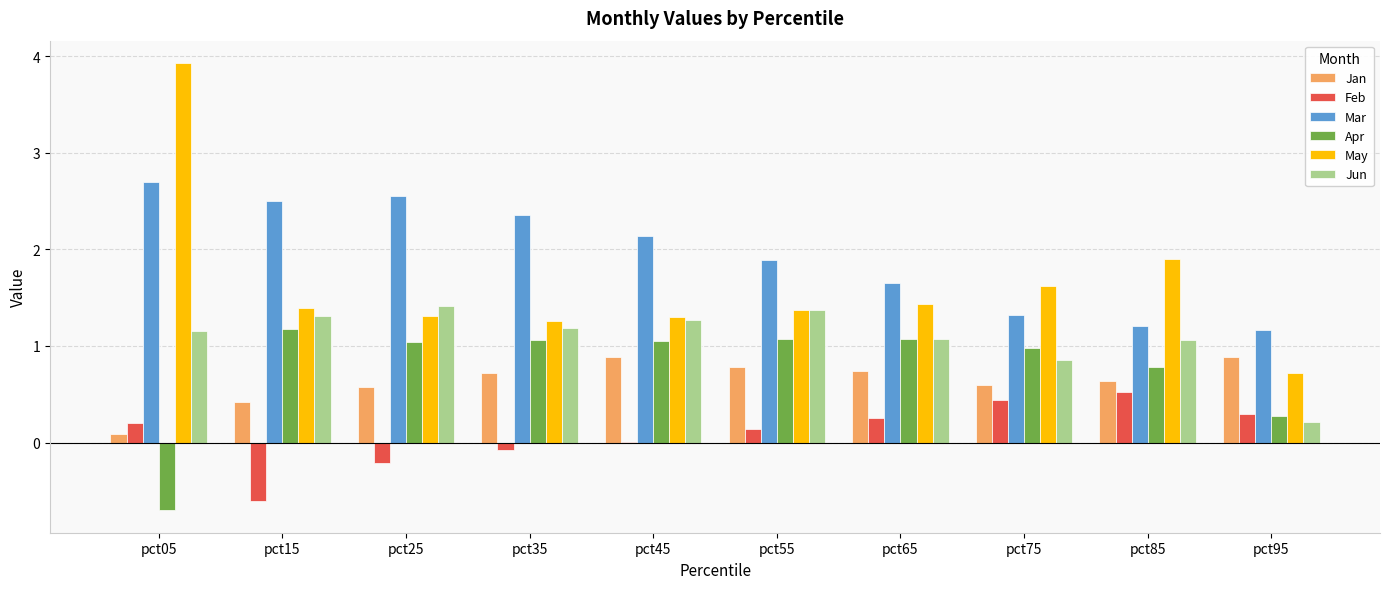

What are all the series names shown in the legend?

Jan, Feb, Mar, Apr, May, Jun